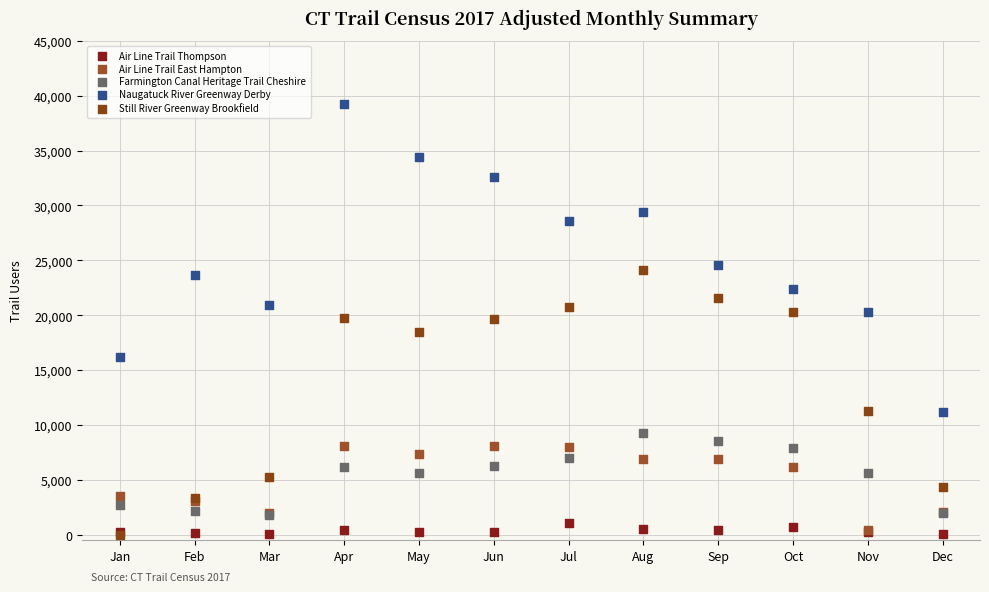

What are all the series names shown in the legend?

Air Line Trail Thompson, Air Line Trail East Hampton, Farmington Canal Heritage Trail Cheshire, Naugatuck River Greenway Derby, Still River Greenway Brookfield